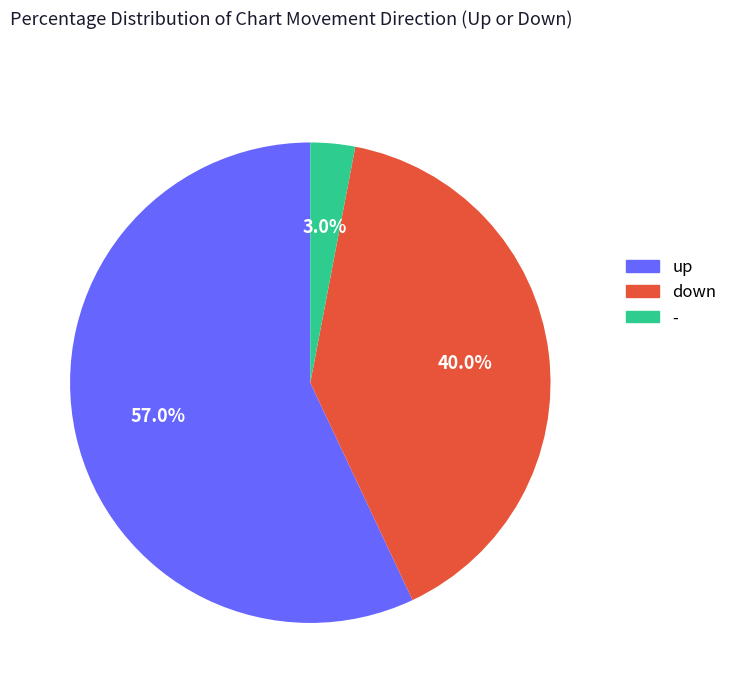

To the nearest percent, what is the difference between the - and up slice percentages?

54%